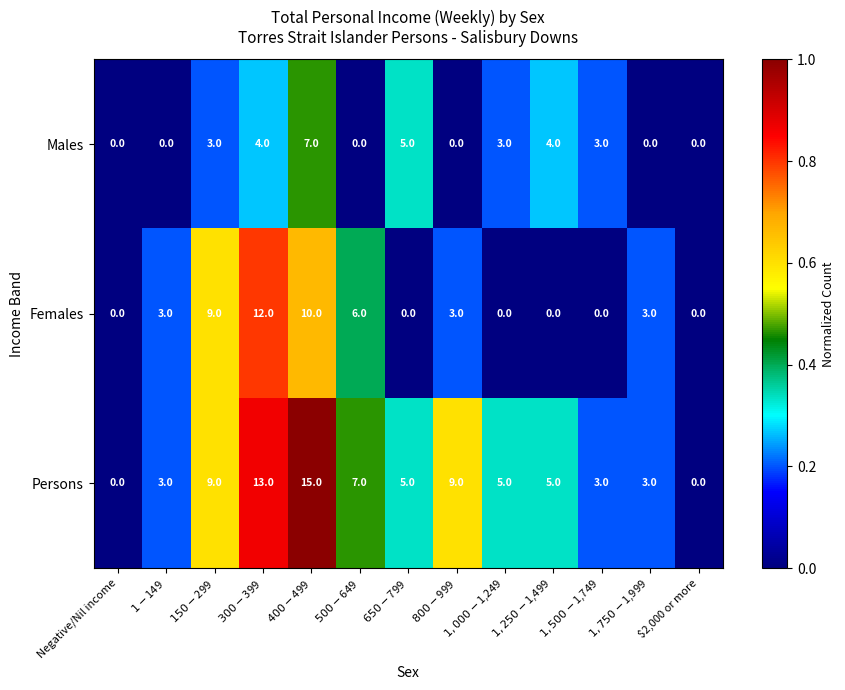

Which series has the widest spread of values?

Persons